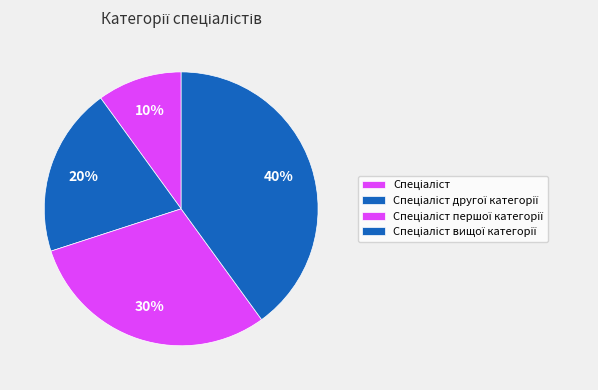

How many slices are in this pie chart?

4